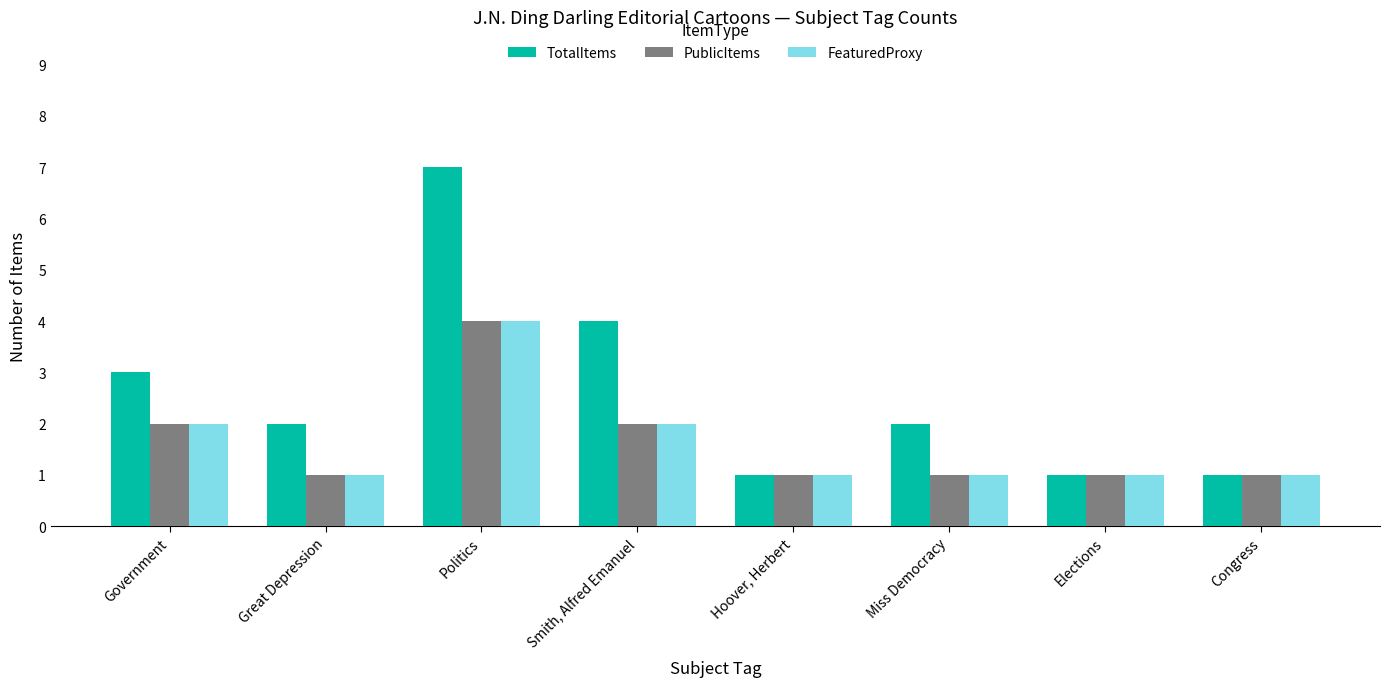

What is the label of the 2nd bar from the right?

Elections